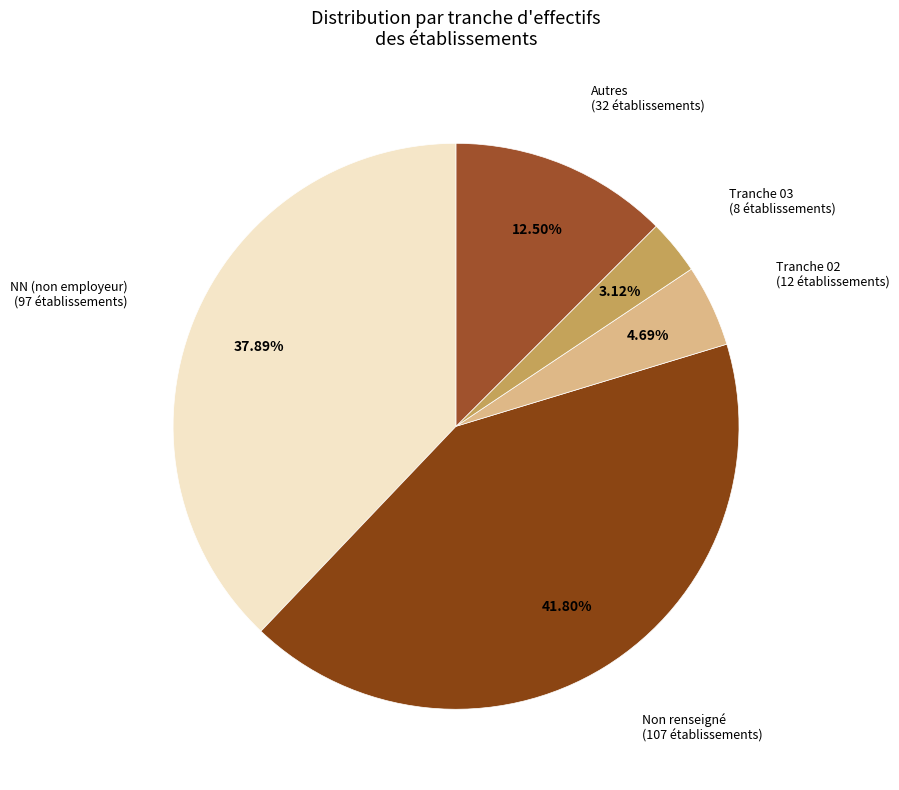

How many slices are in this pie chart?

5